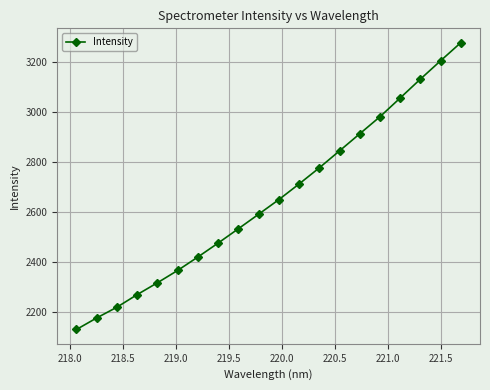

True or false: the data has more than 2 interior local peaks.

False